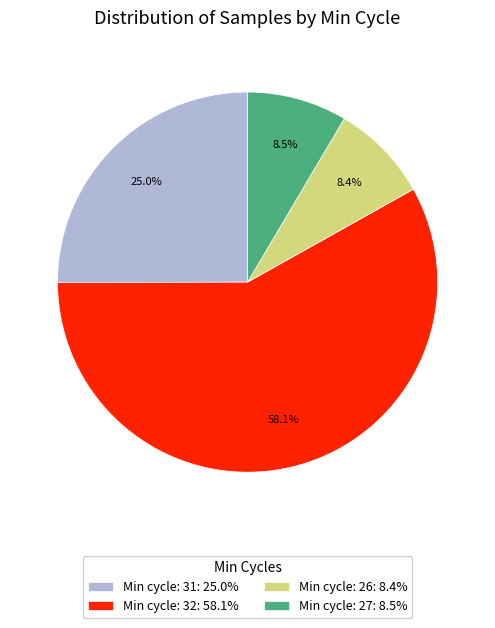

What percentage is NOT represented by Min cycle: 27: 8.5%?

91.5%